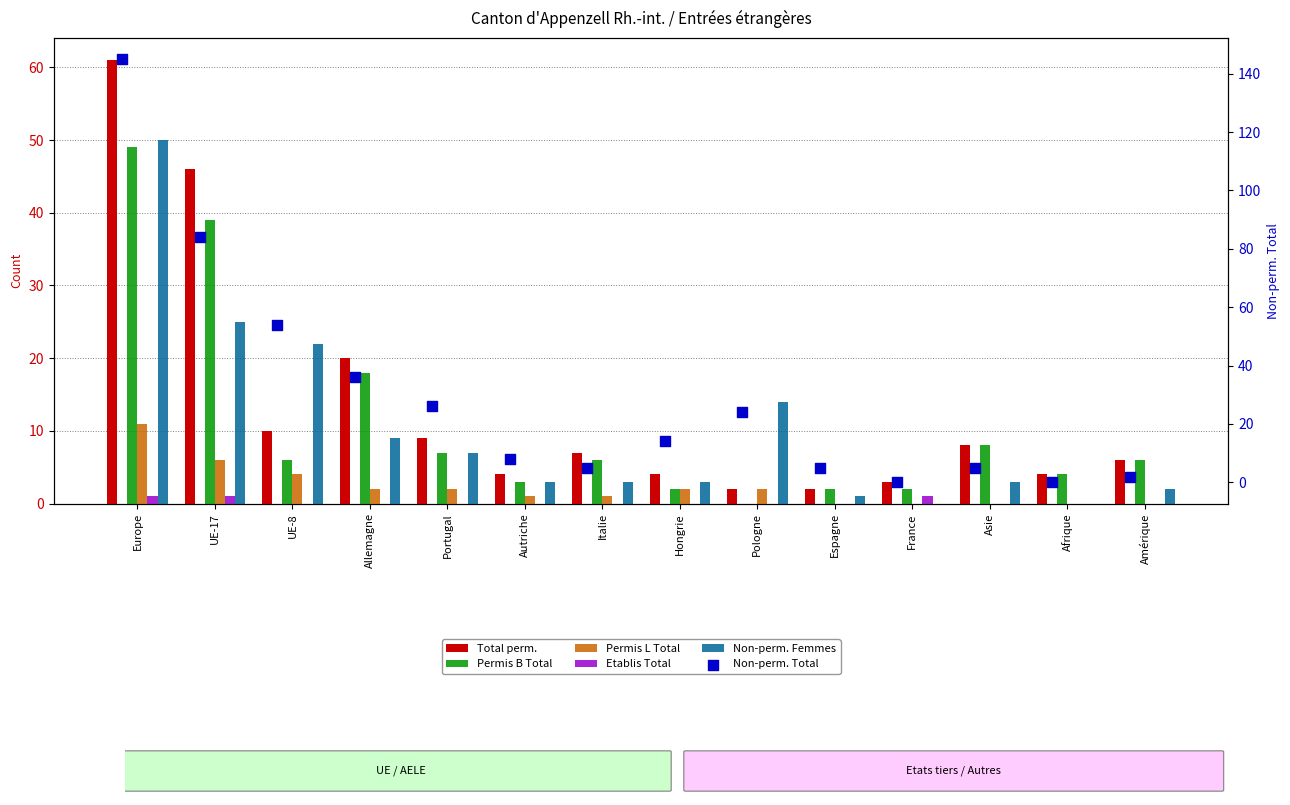

What is the total value across all series at UE-17?

201